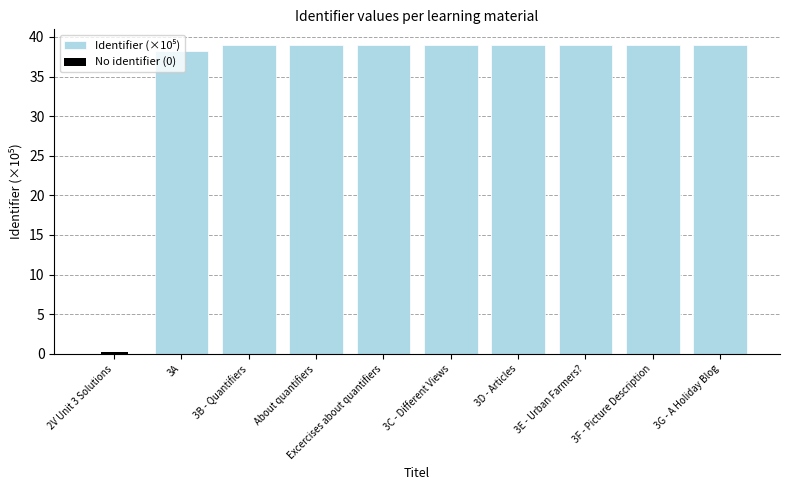

Rank the categories by value from lowest to highest.

2V Unit 3 Solutions, 3A, 3B - Quantifiers, About quantifiers, Excercises about quantifiers, 3C - Different Views, 3D - Articles, 3E - Urban Farmers?, 3F - Picture Description, 3G - A Holiday Blog